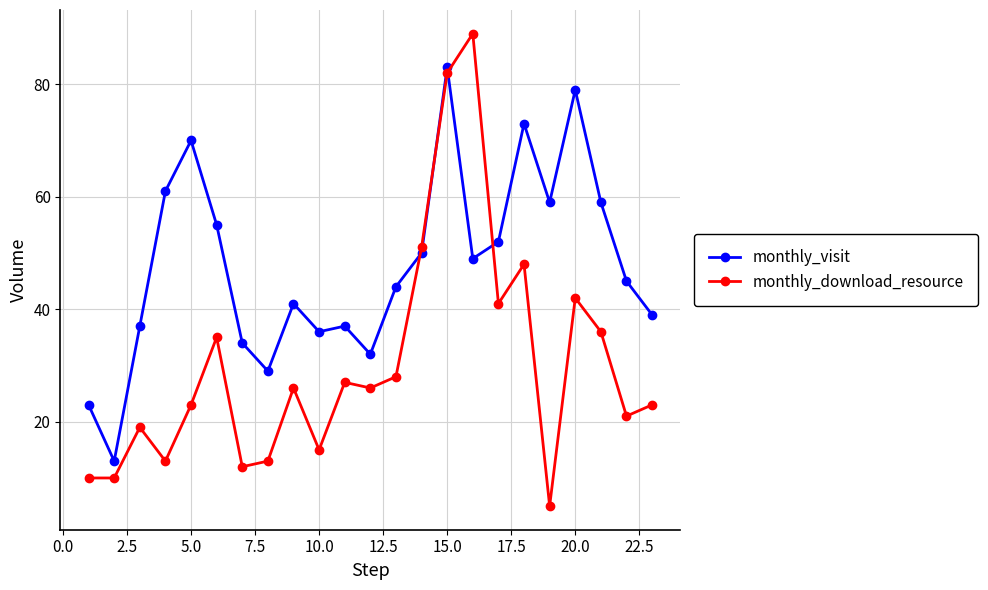

True or false: monthly_visit and monthly_download_resource cross at least once.

True